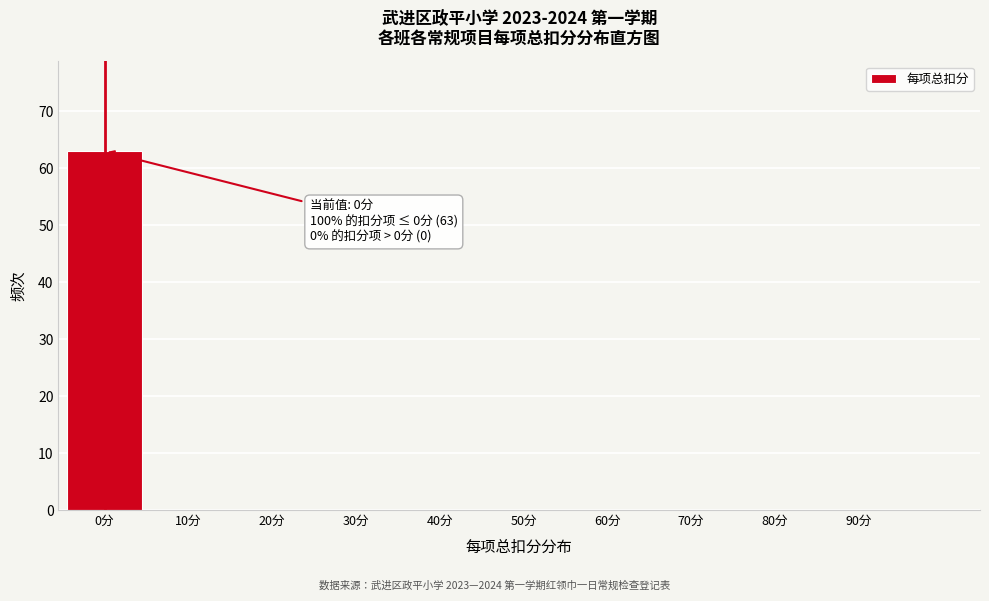

Reading left to right, what are all the values shown in this chart?

0分=63	10分=0	20分=0	30分=0	40分=0	50分=0	60分=0	70分=0	80分=0	90分=0